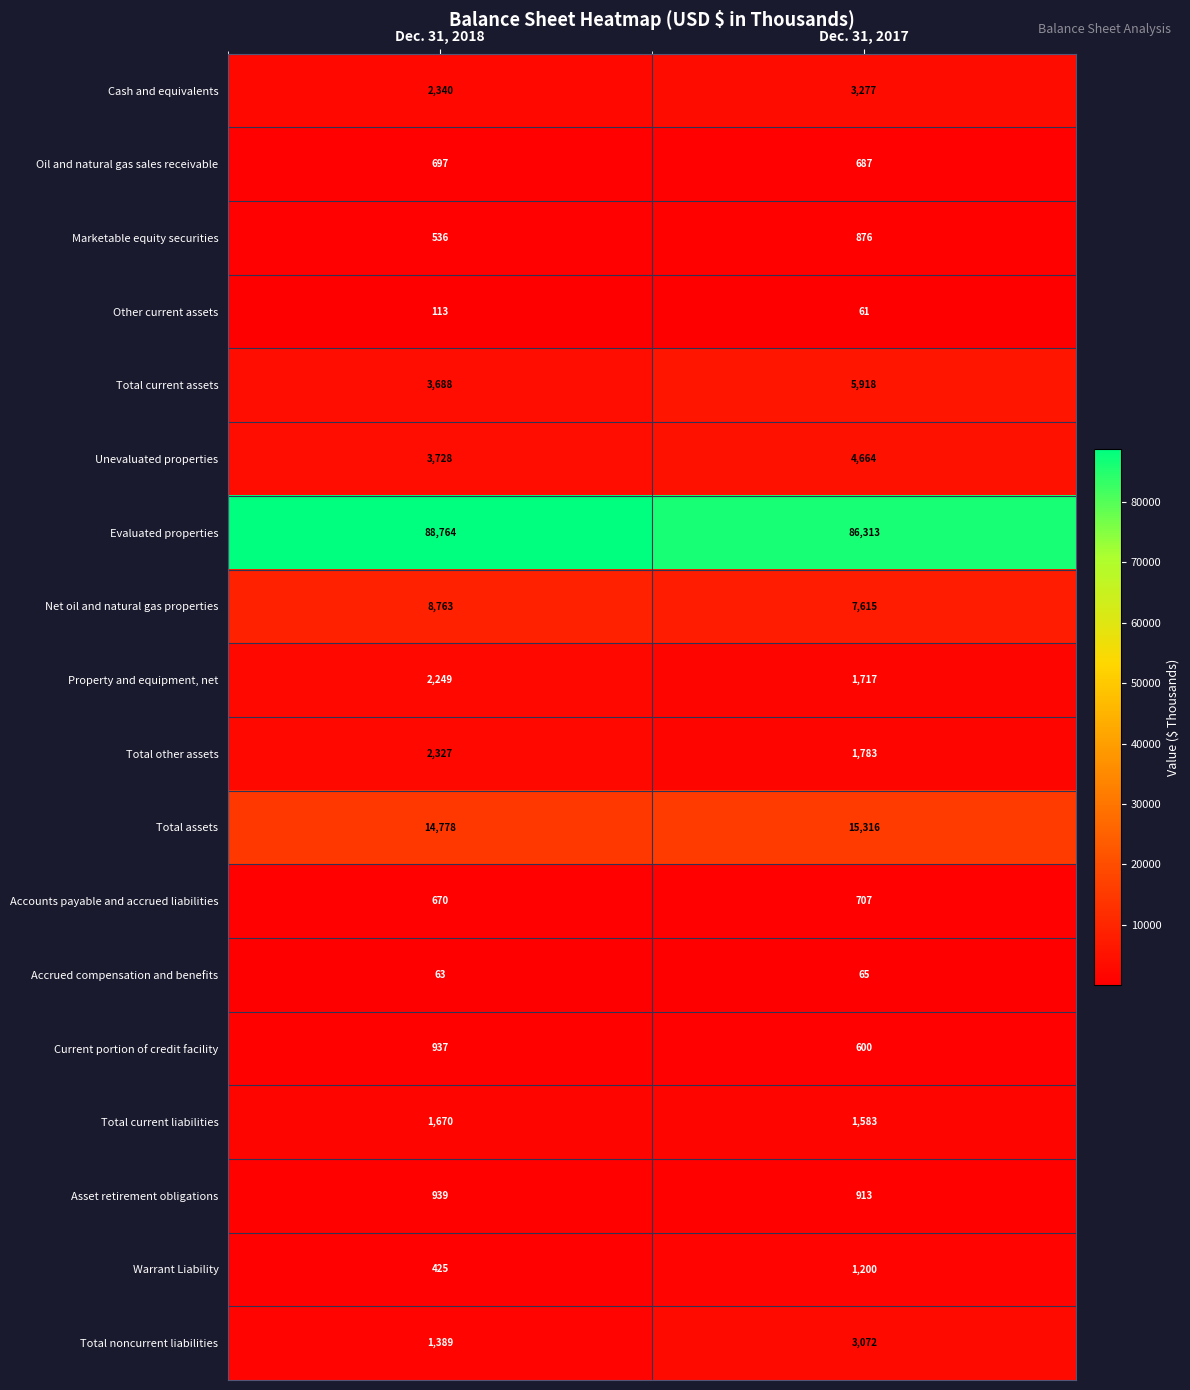

Which series changed the most between Dec. 31, 2018 and Dec. 31, 2017?

Evaluated properties